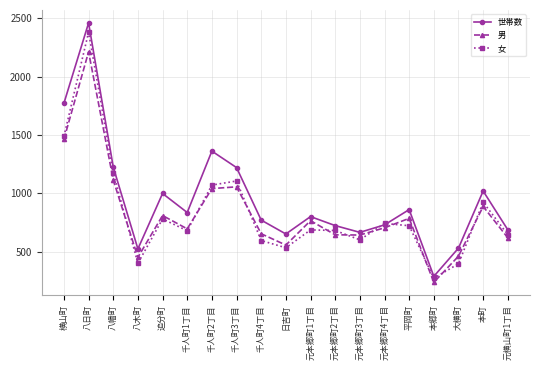

What is the highest value of the 男 series?

2213